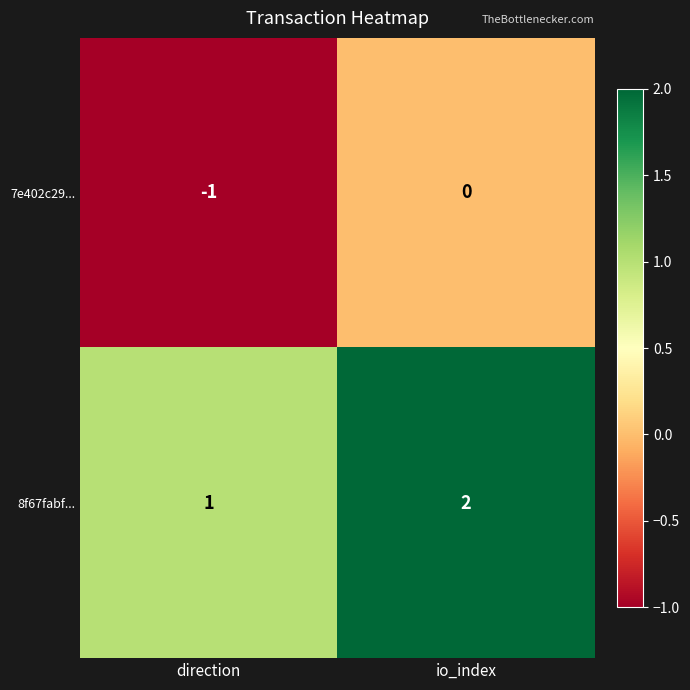

Which series has the largest total across all categories?

8f67fabf...